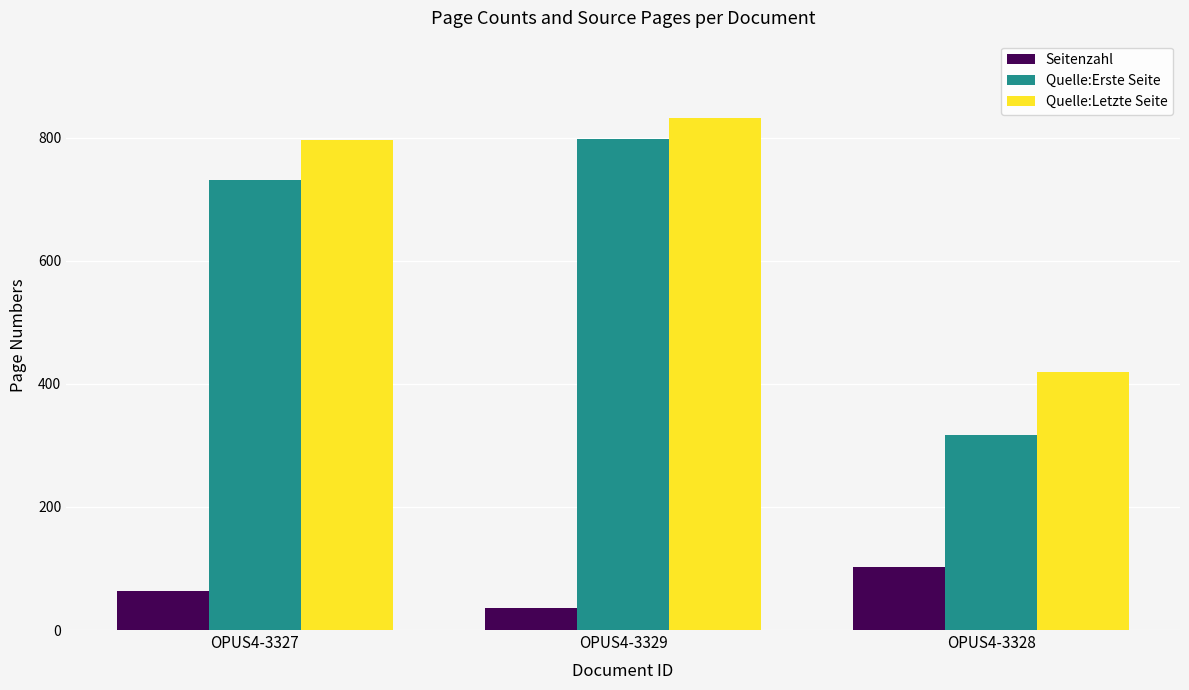

What value does the Seitenzahl series have at OPUS4-3327?

64